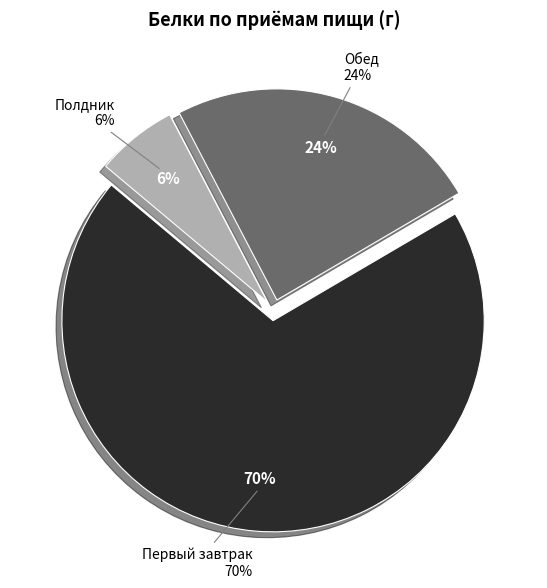

To the nearest percent, what is the combined percentage of Первый завтрак and Полдник?

76%